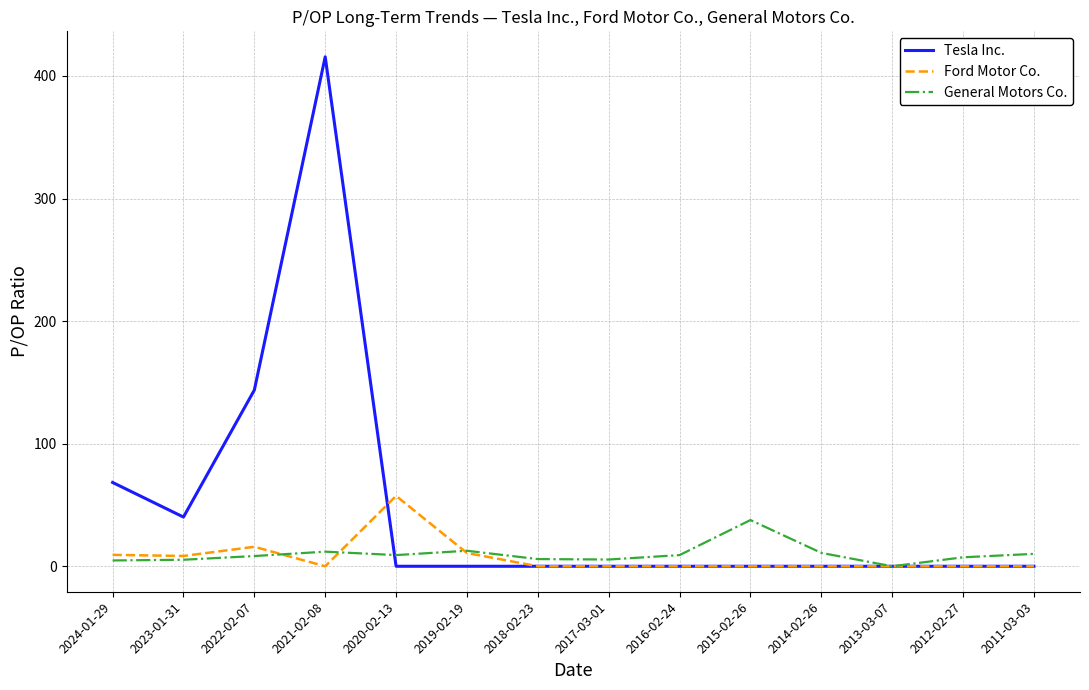

What is the average value of the Tesla Inc. series?

47.7